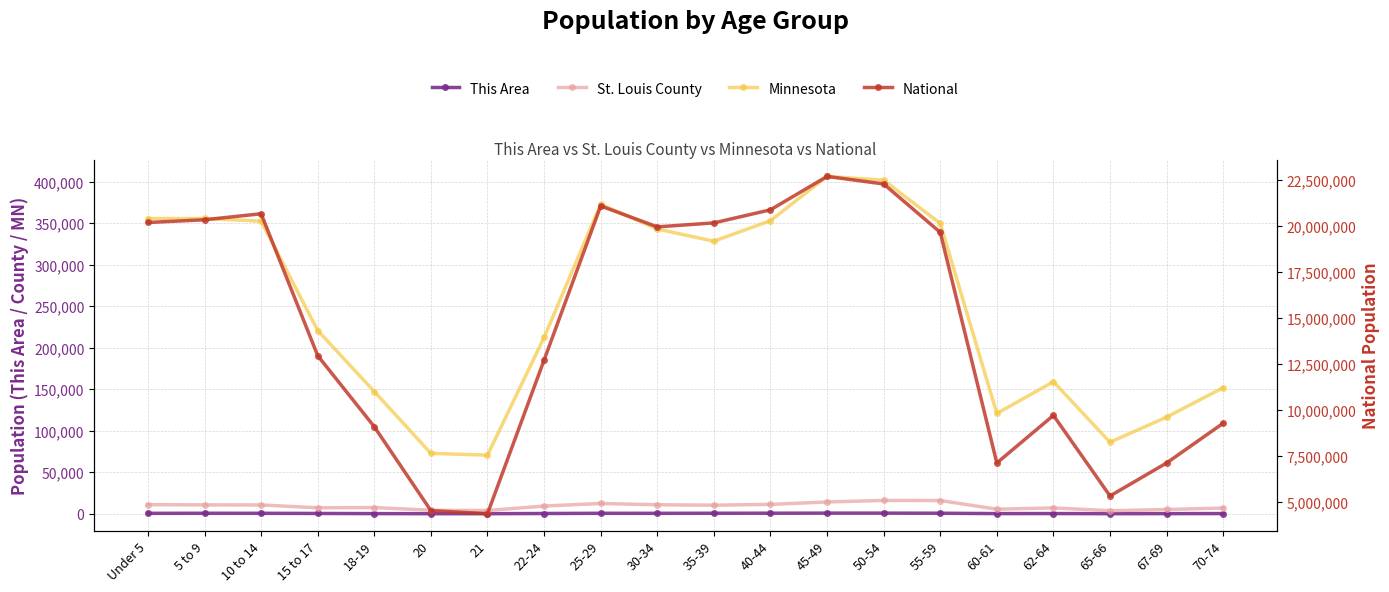

Where is National nearest to the value 13531442?

15 to 17